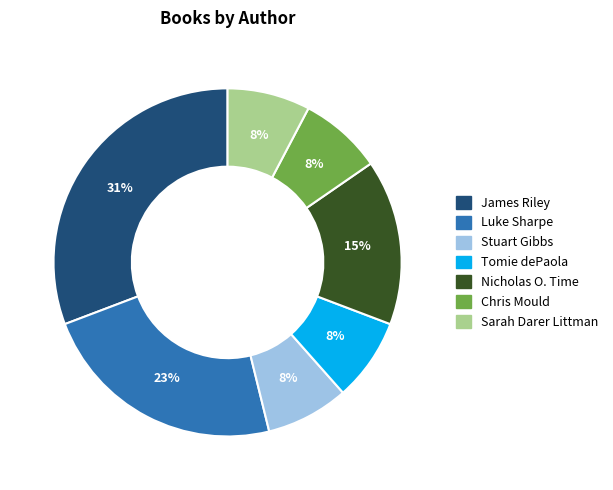

How many segments does this pie chart have?

7